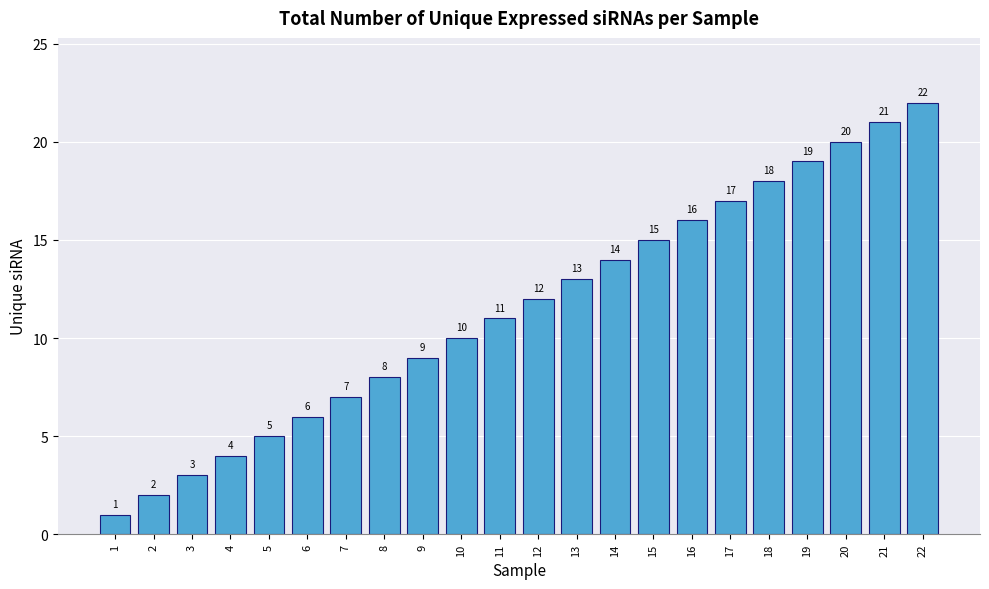

Which label corresponds to the smallest value in the chart?

1